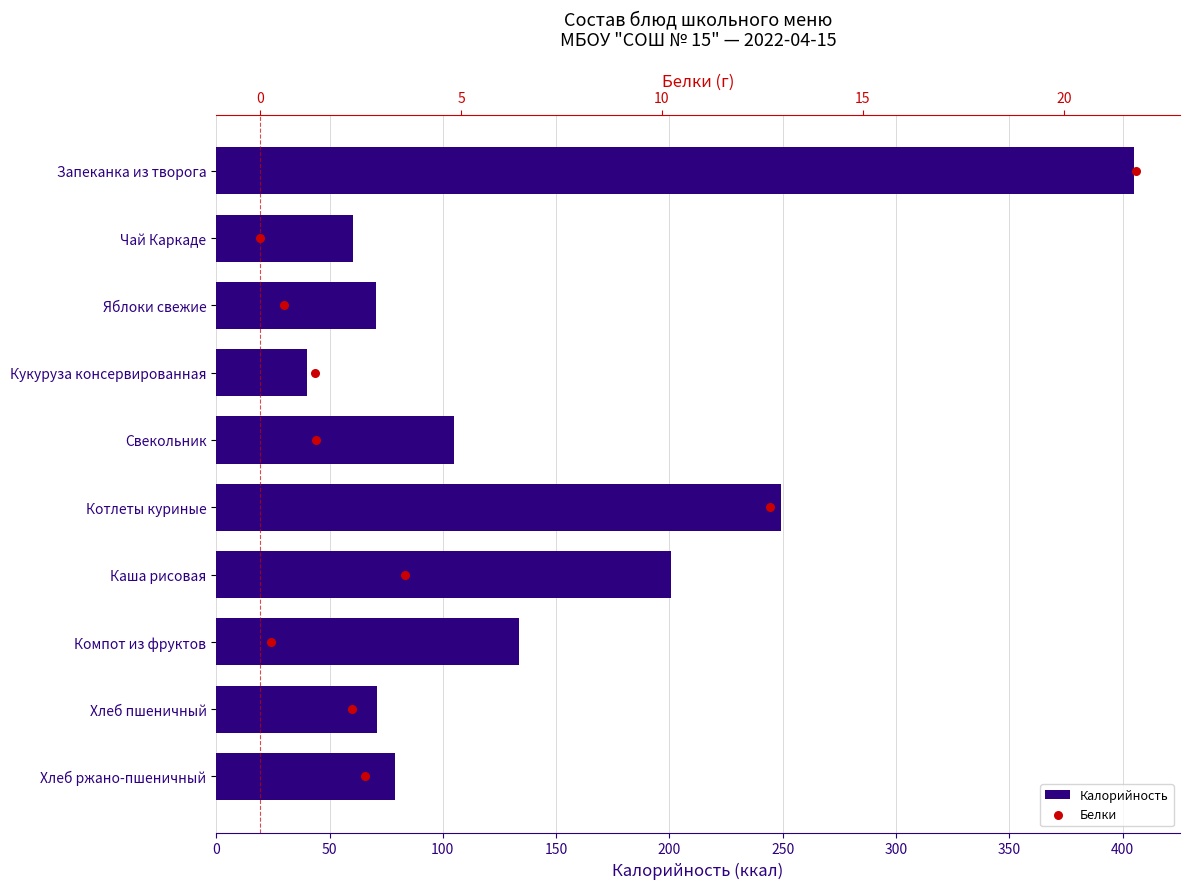

What are all the series names shown in the legend?

Калорийность, Белки